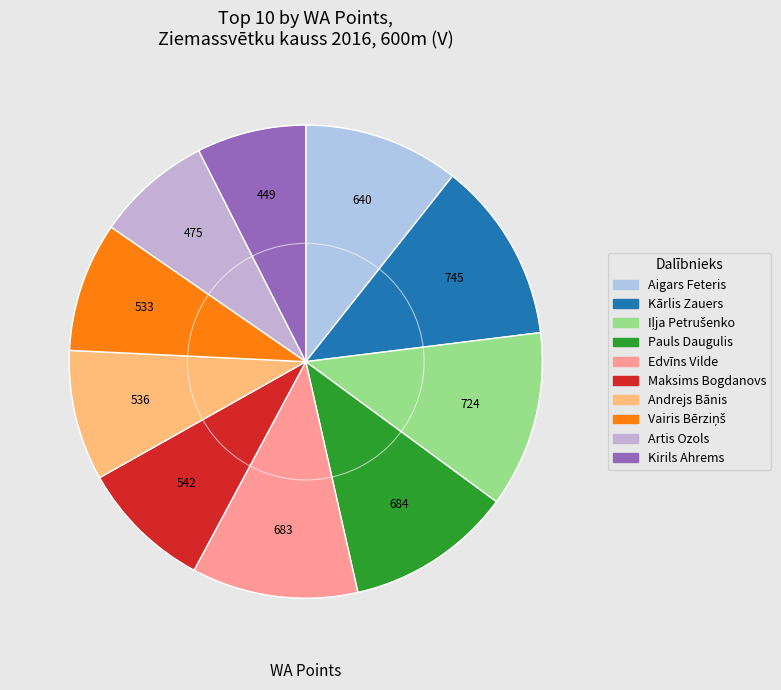

How many slices are in this pie chart?

10